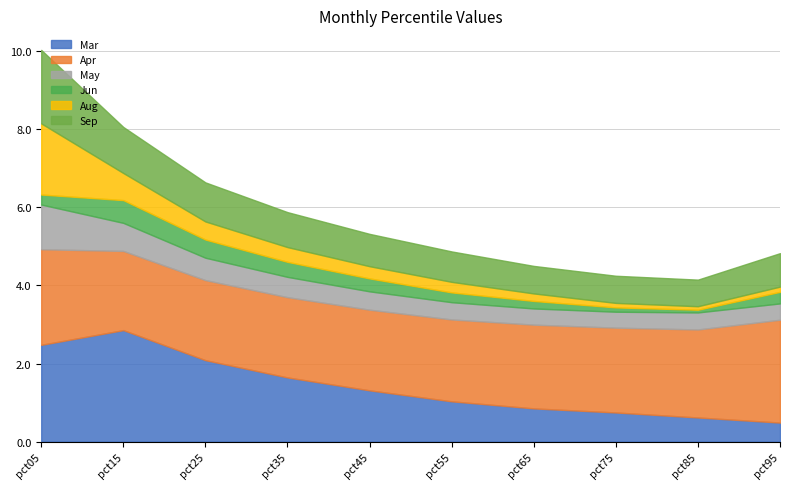

How many lines are shown in the chart?

6